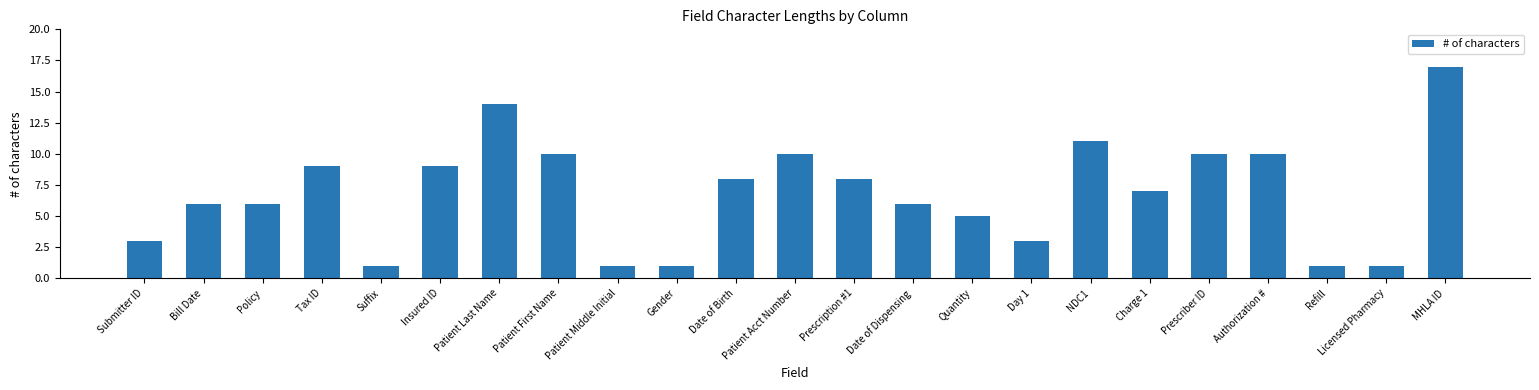

What is the value of the 5th bar from the left?

1